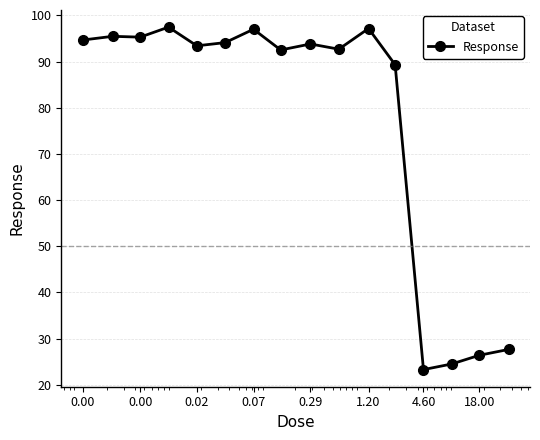

True or false: there are more than 1 points higher than both neighbors.

True